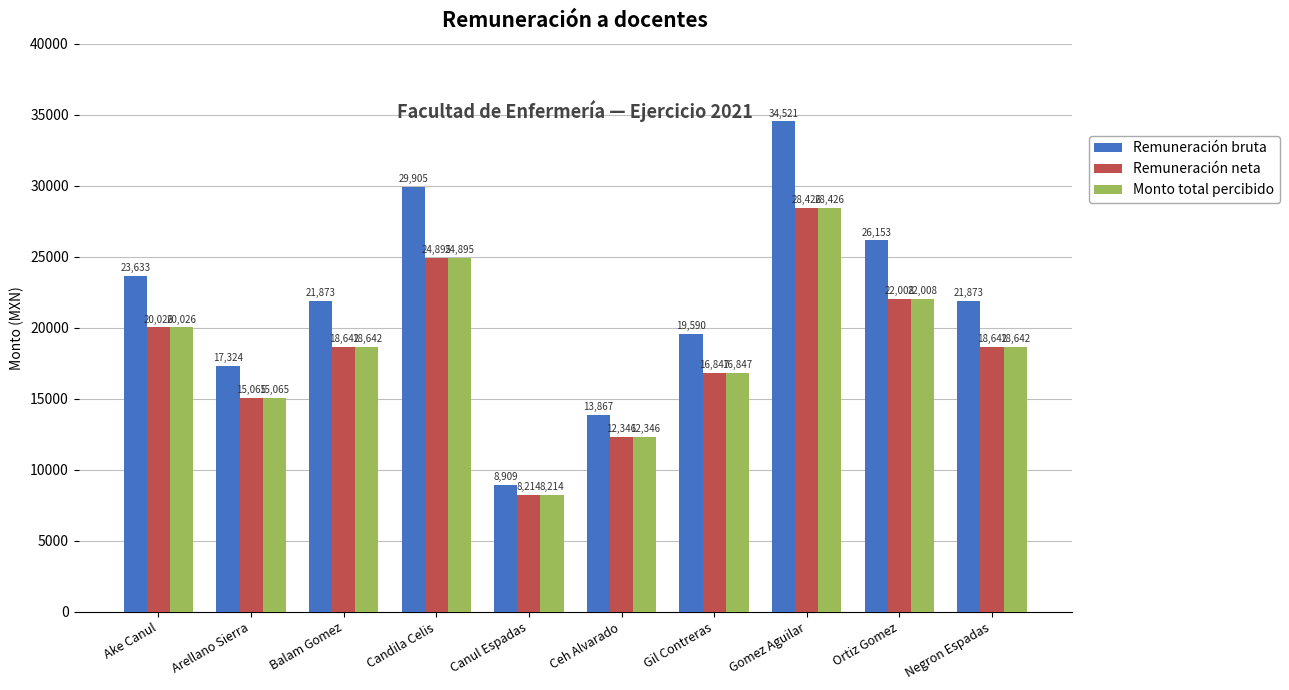

Read the Monto total percibido value at Candila Celis.

24895.9